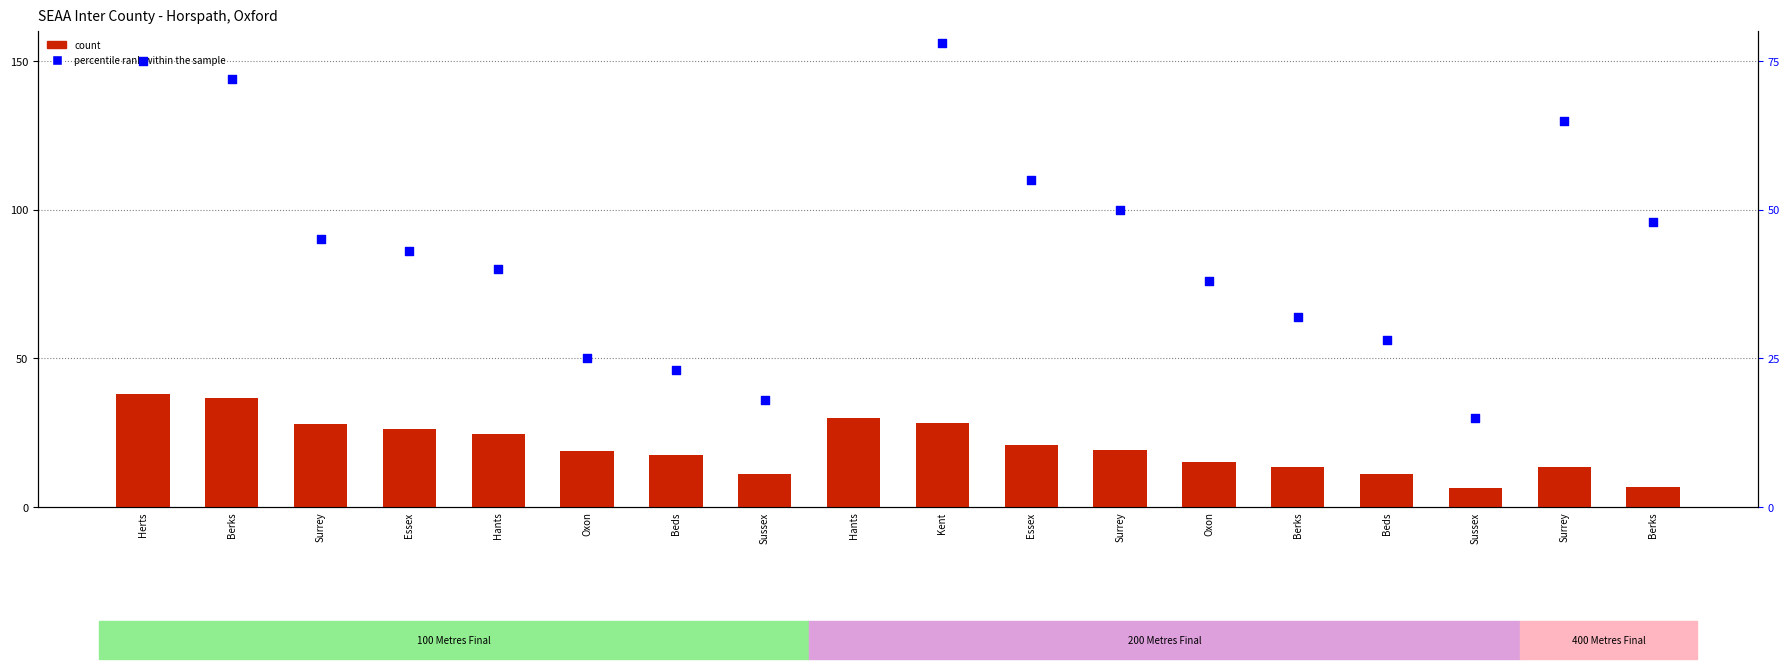

At which category is the sum across all series the highest?

Herts